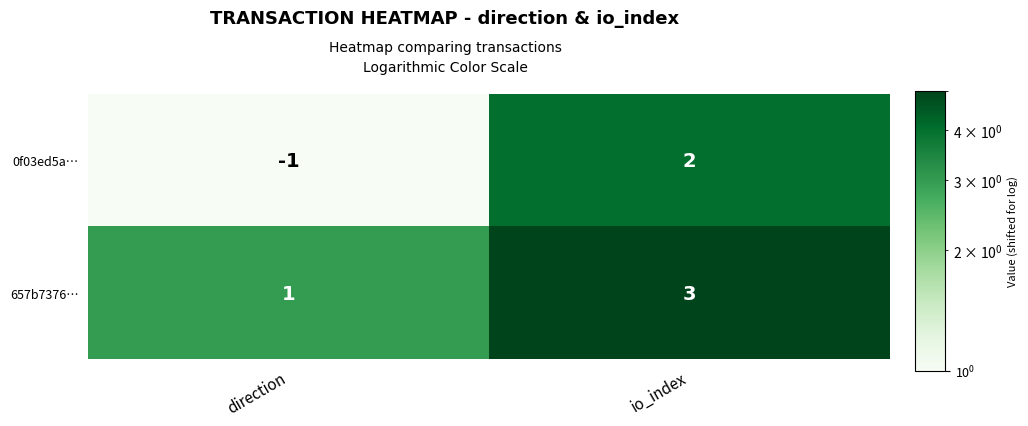

Reading left to right, list all the values displayed in this chart.

0f03ed5a…: -1	2
657b7376…: 1	3